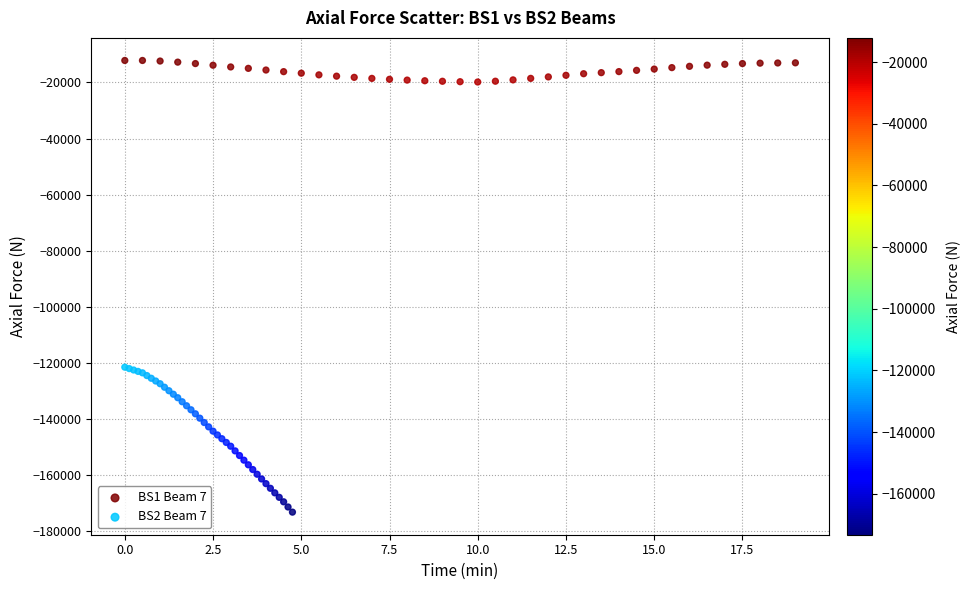

Which series contains the lowest Y value?

BS2 Beam 7